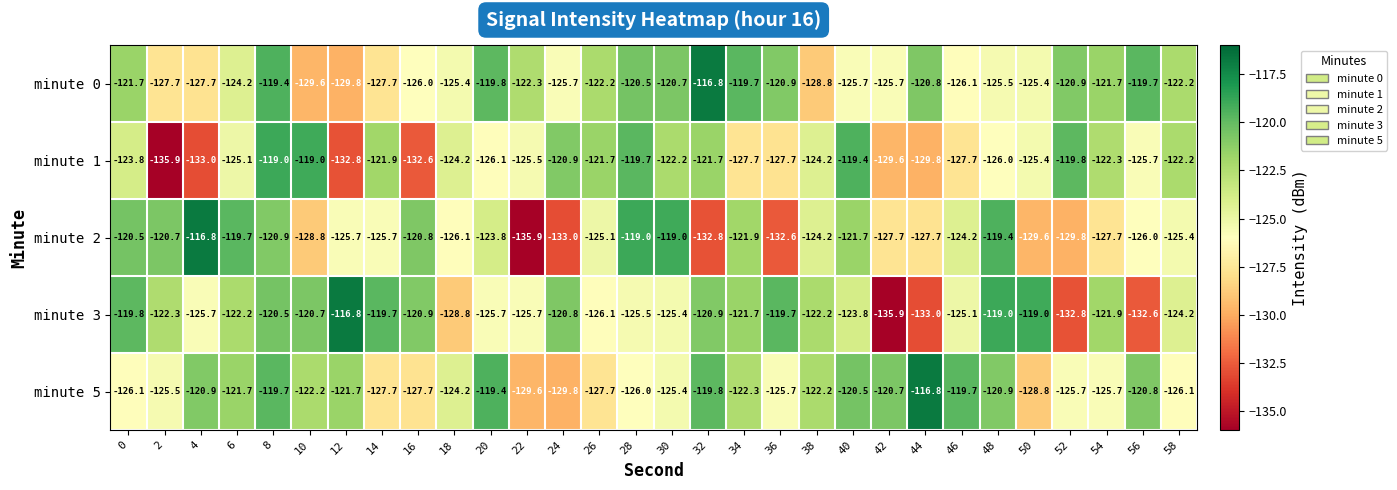

Which series has the largest total across all categories?

minute 0